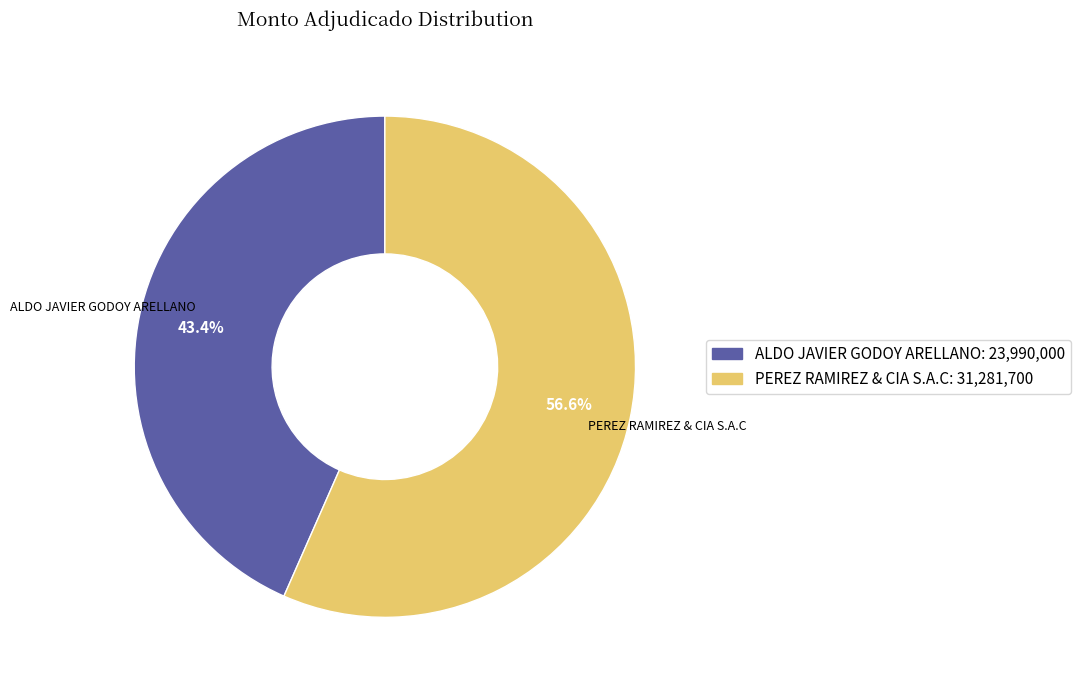

What percentage is the ALDO JAVIER GODOY ARELLANO slice, to the nearest percent?

43%